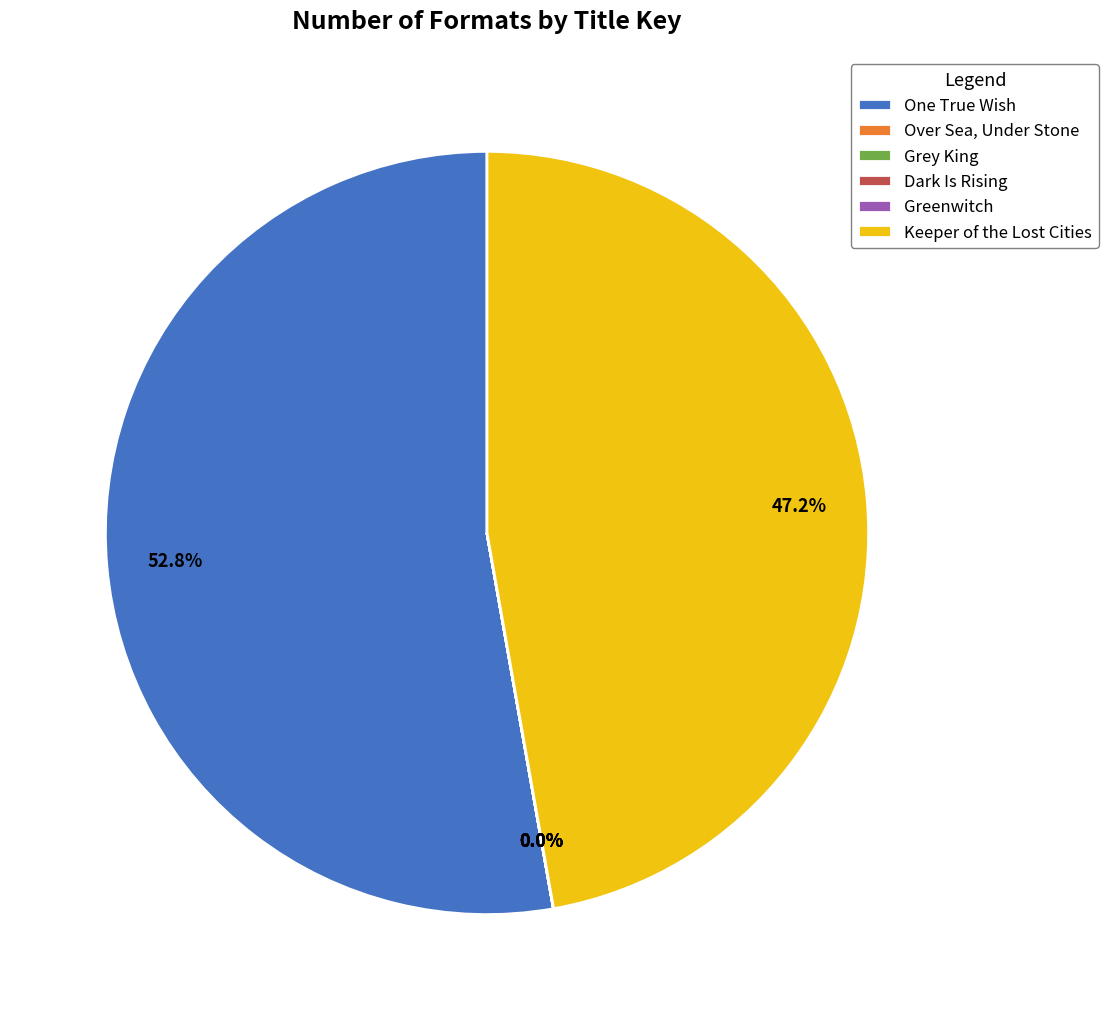

Which slice is the largest?

One True Wish